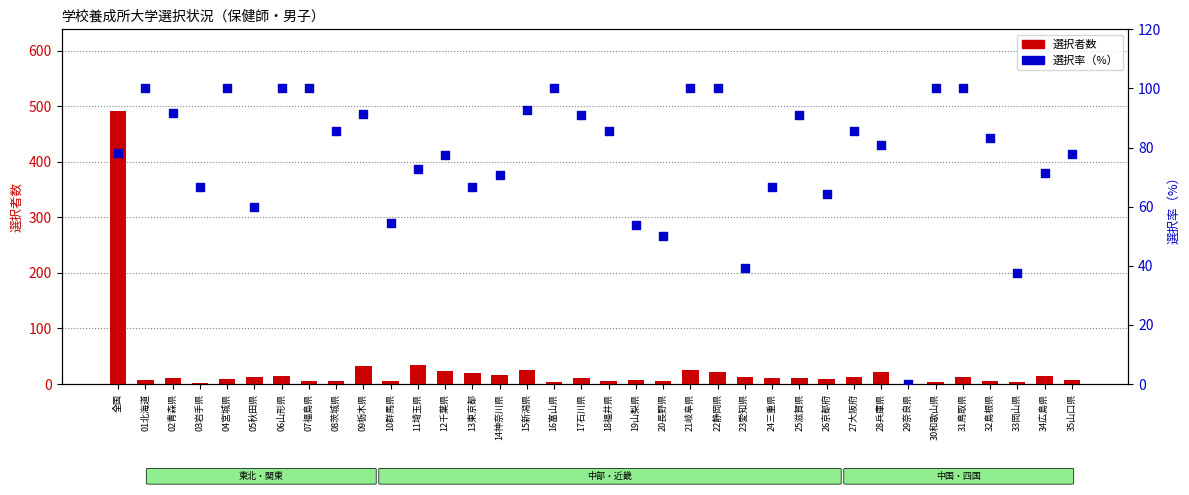

Which series has the largest total across all categories?

選択率（%）